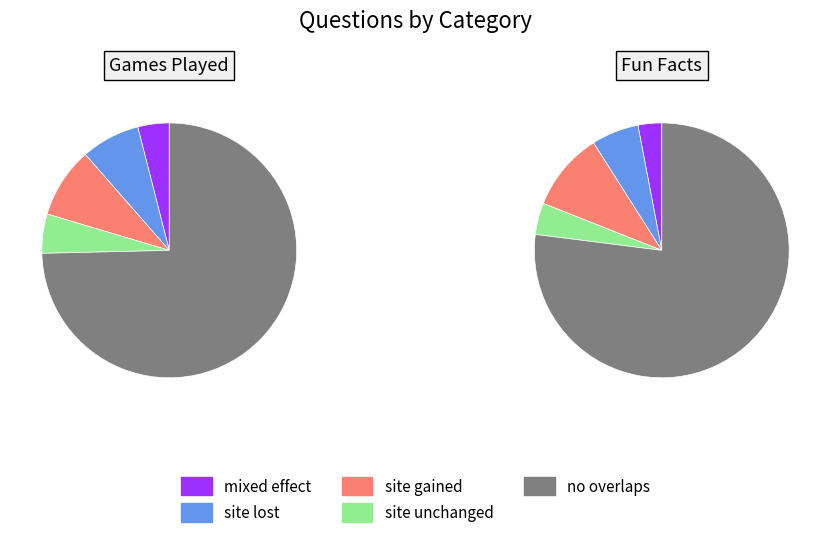

The 17 slice represents 6% of the pie. True or false?

True